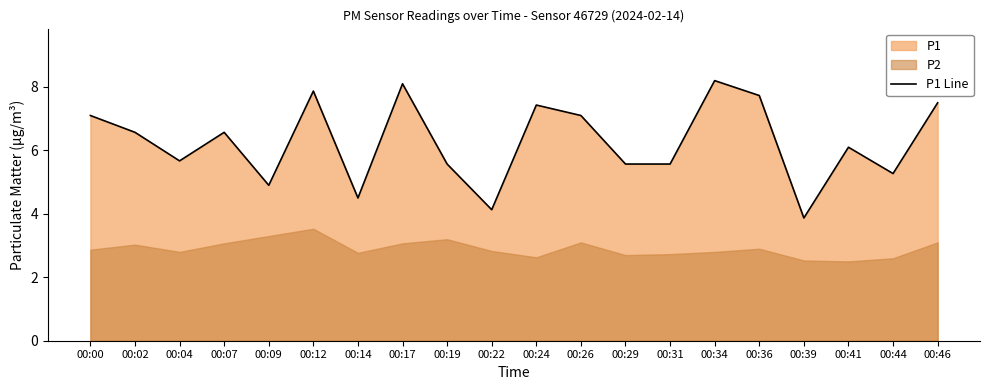

How many interior local valleys (lower than both neighbors) does the data have?

6